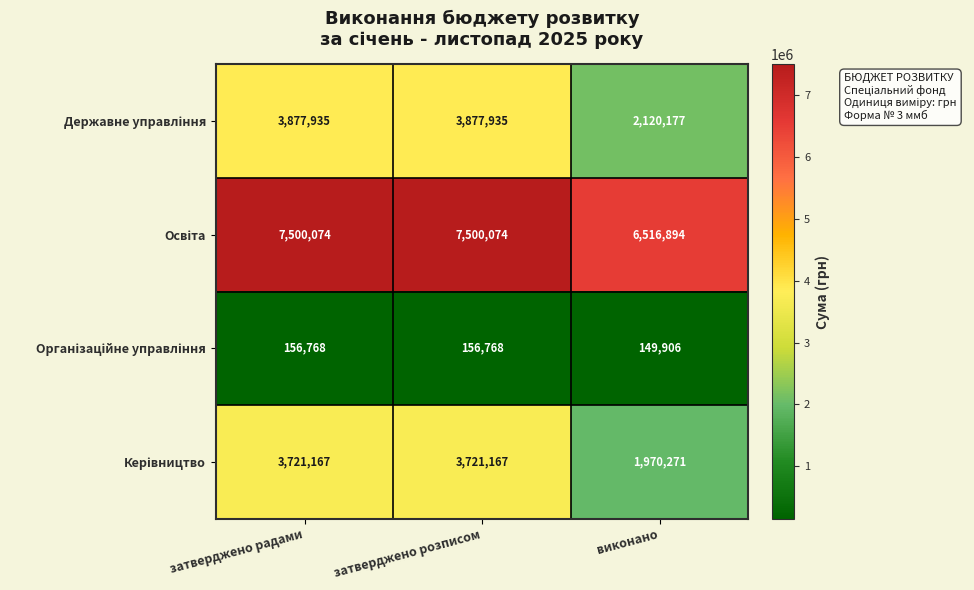

What is the difference between the highest and lowest values at затверджено радами?

7343306